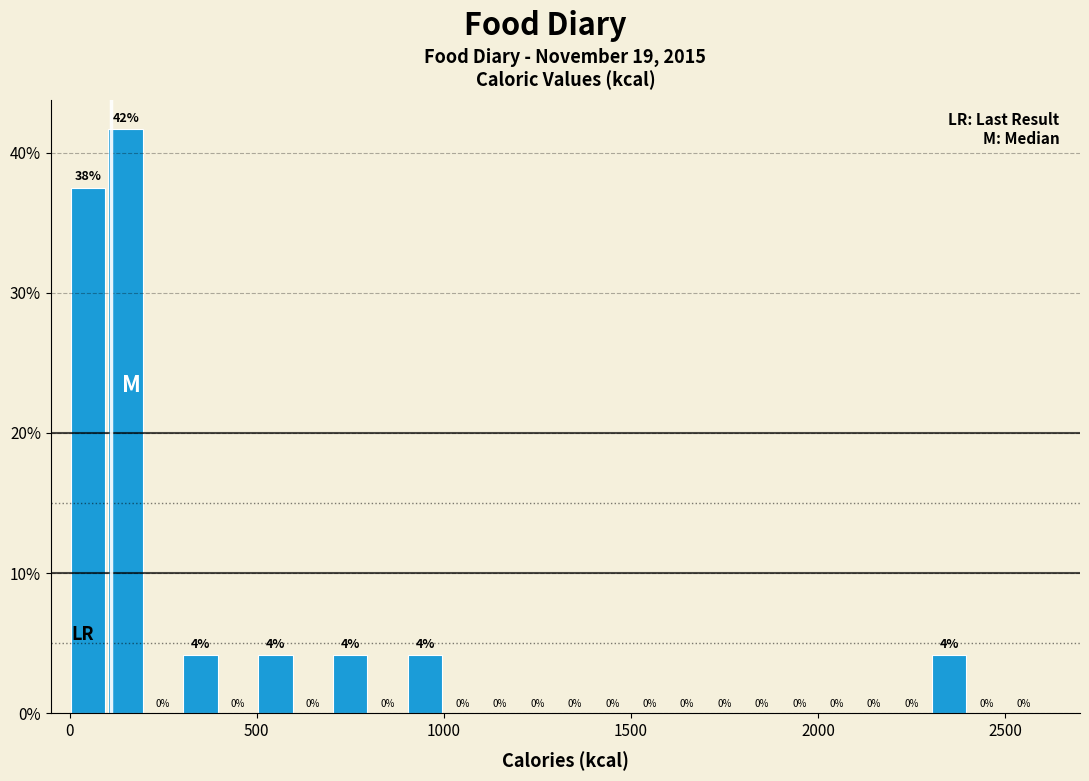

Around what value on the x-axis is the tallest bar? Give the approximate position of its centre, as read against the axis.

150